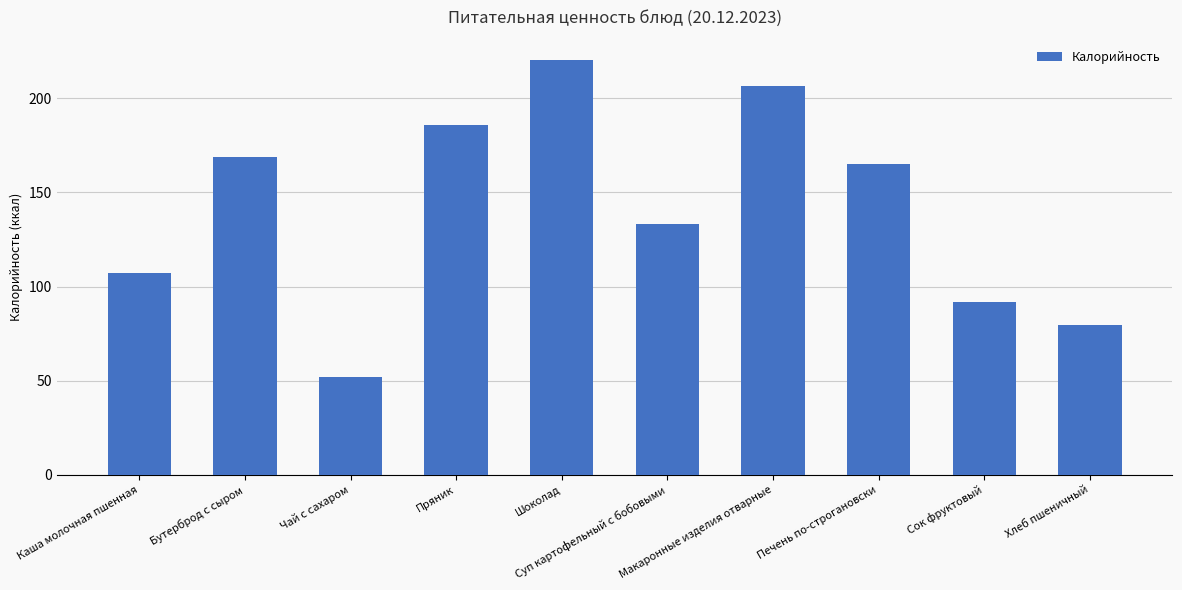

List the labels in order of value, smallest first.

Чай с сахаром, Хлеб пшеничный, Сок фруктовый, Каша молочная пшенная, Суп картофельный с бобовыми, Печень по-строгановски, Бутерброд с сыром, Пряник, Макаронные изделия отварные, Шоколад